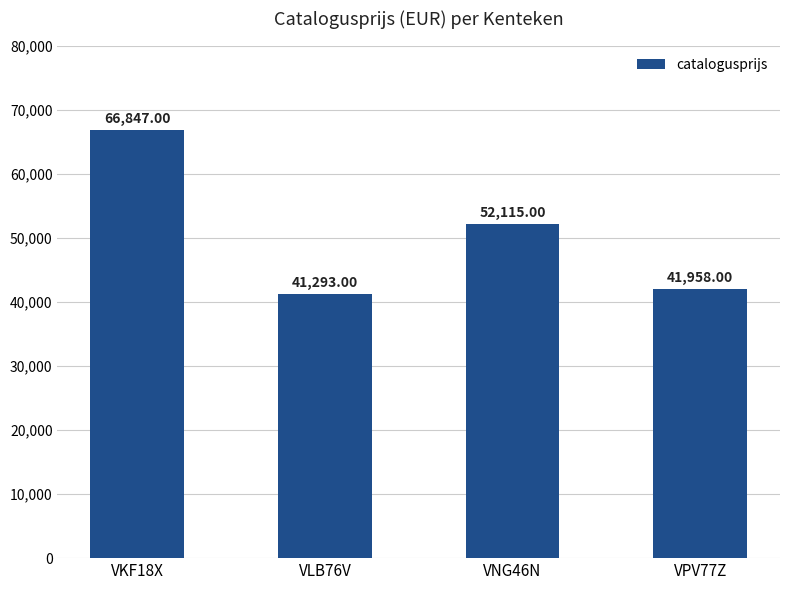

What is the value of the 3rd bar from the left?

52115